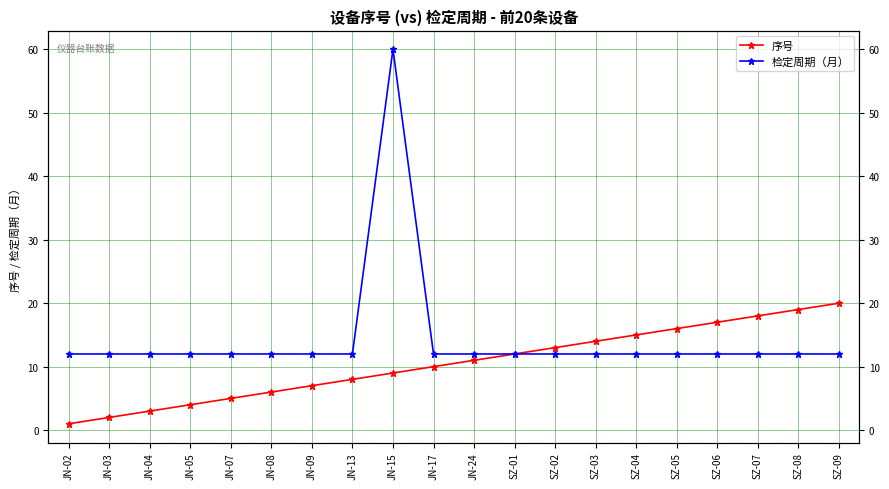

Which category has the highest value in the 检定周期（月） series?

JN-15